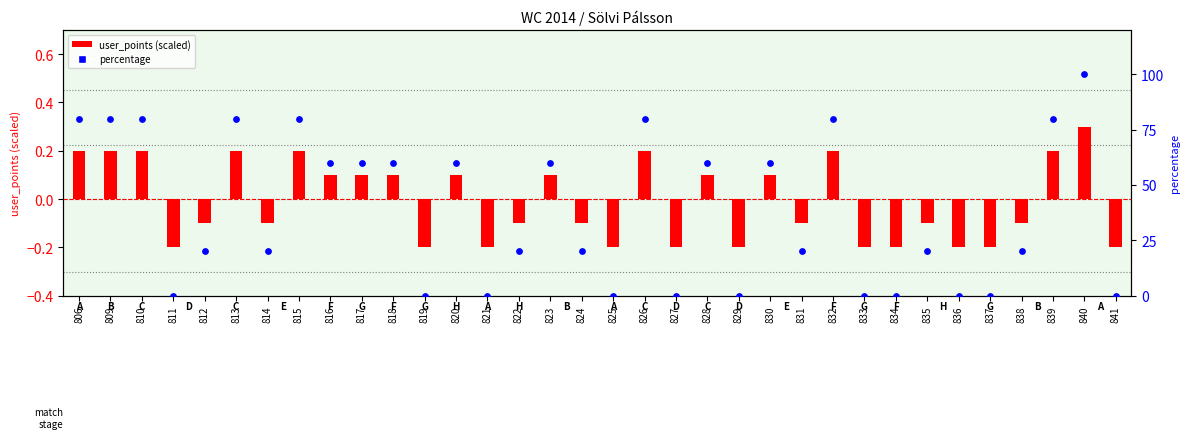

Which series has the largest total across all categories?

percentage